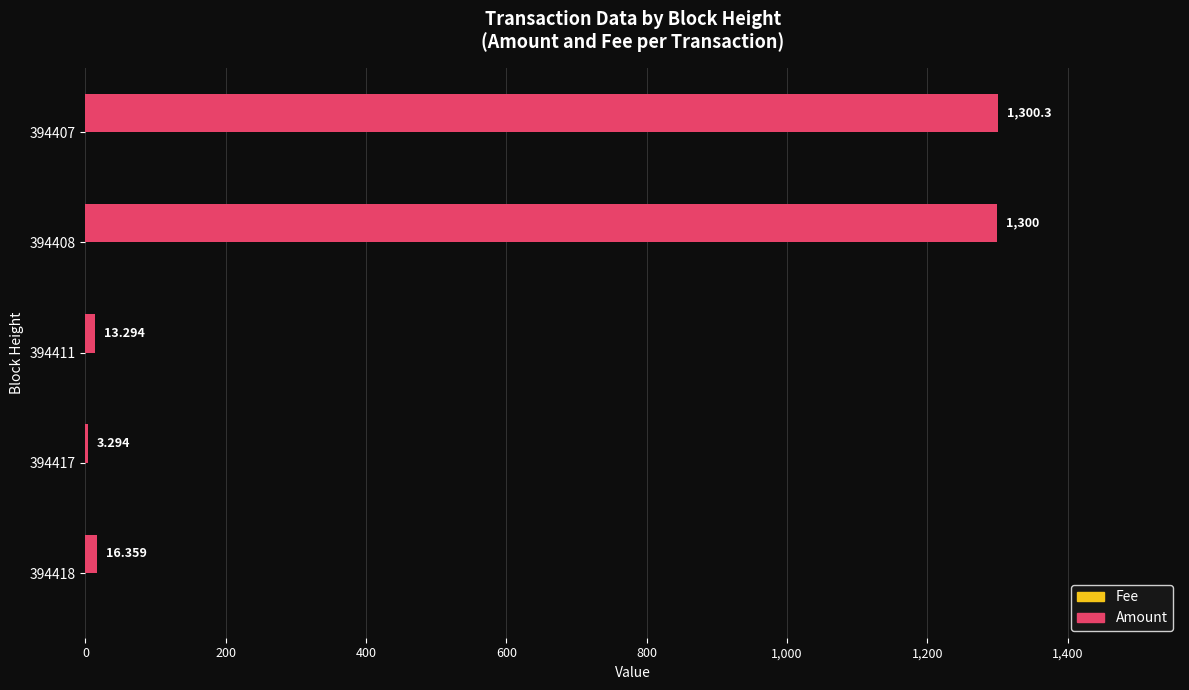

How many series are shown in this chart?

2